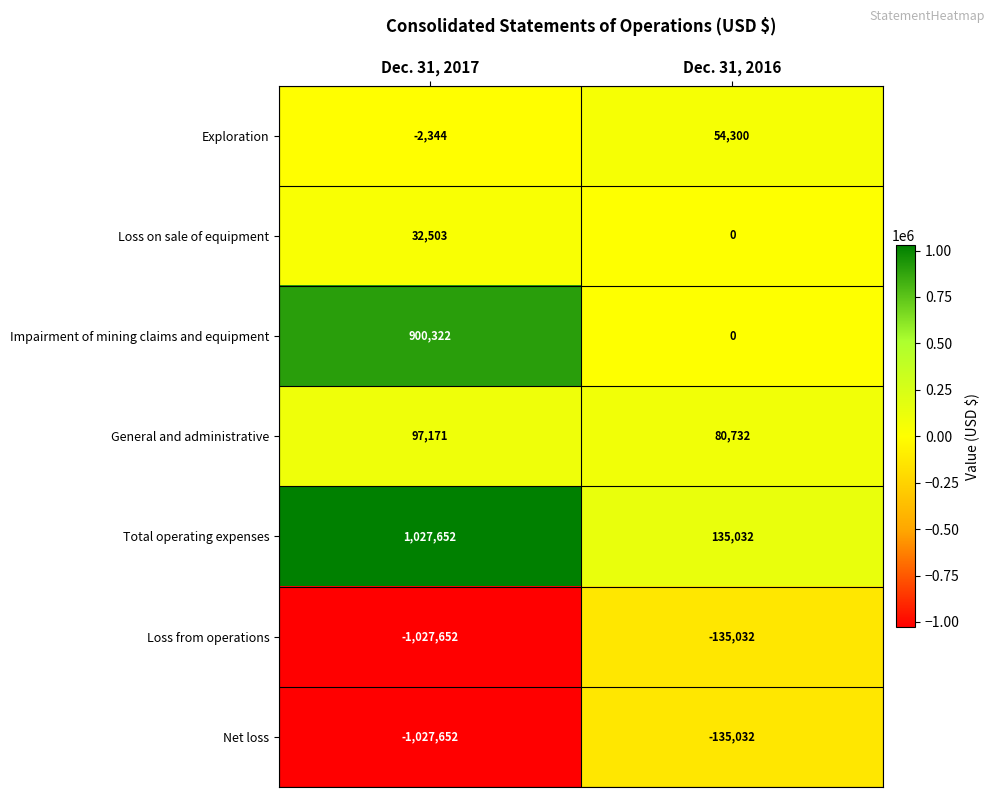

Reading left to right, extract all data points from this chart.

Exploration: -2344	54300
Loss on sale of equipment: 32503	0
Impairment of mining claims and equipment: 900322	0
General and administrative: 97171	80732
Total operating expenses: 1027652	135032
Loss from operations: -1027652	-135032
Net loss: -1027652	-135032